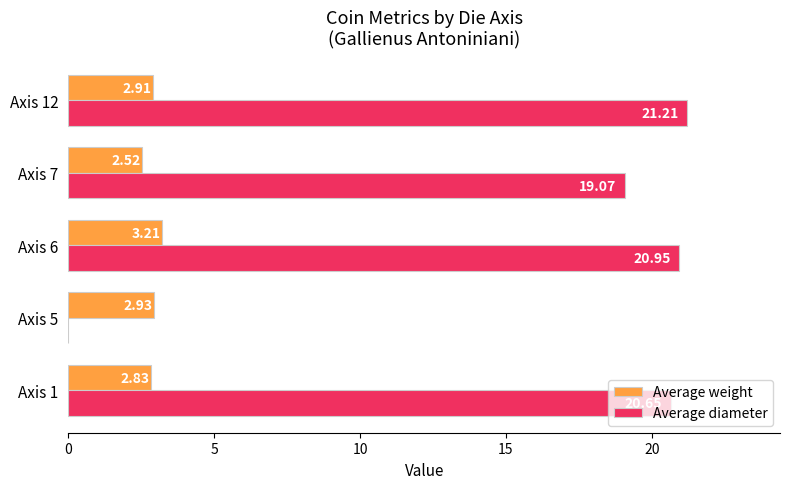

Which series changed the most between Axis 6 and Axis 12?

Average weight